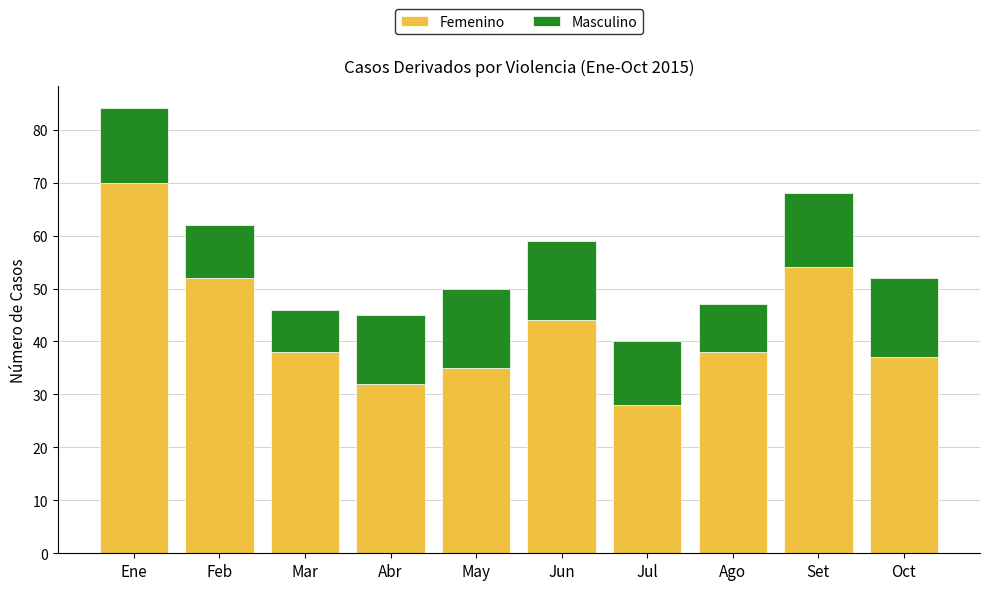

The value of Femenino at Jul is 28. True or false?

True